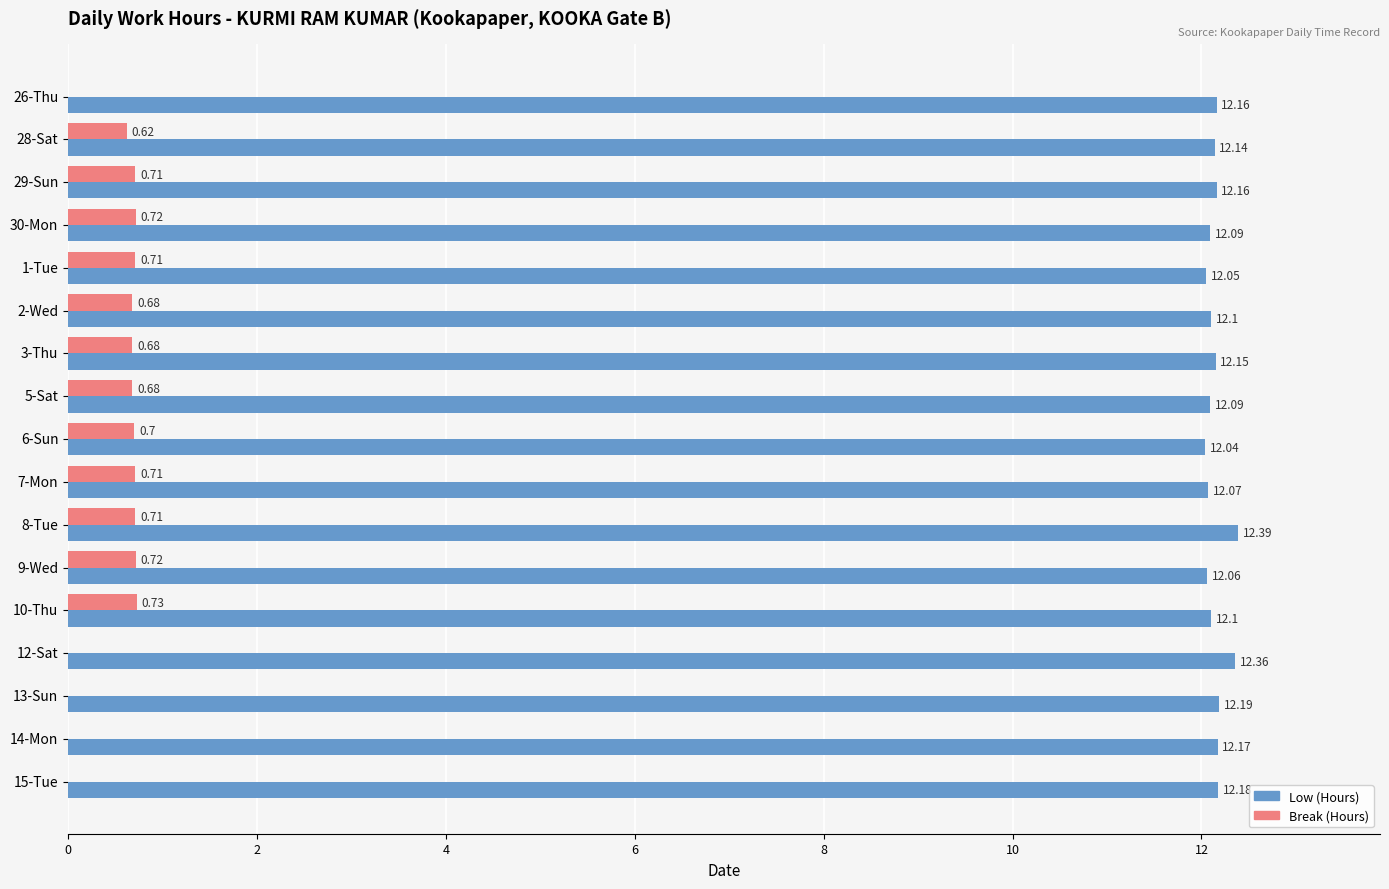

Which series has the largest range (max minus min)?

Break (Hours)